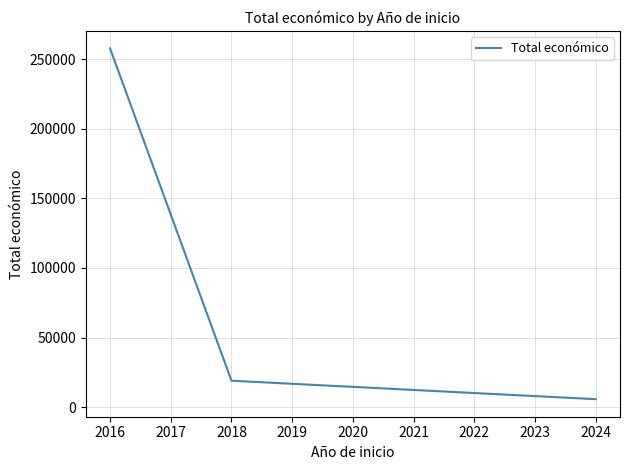

The value at 2024 is 5700. True or false?

True